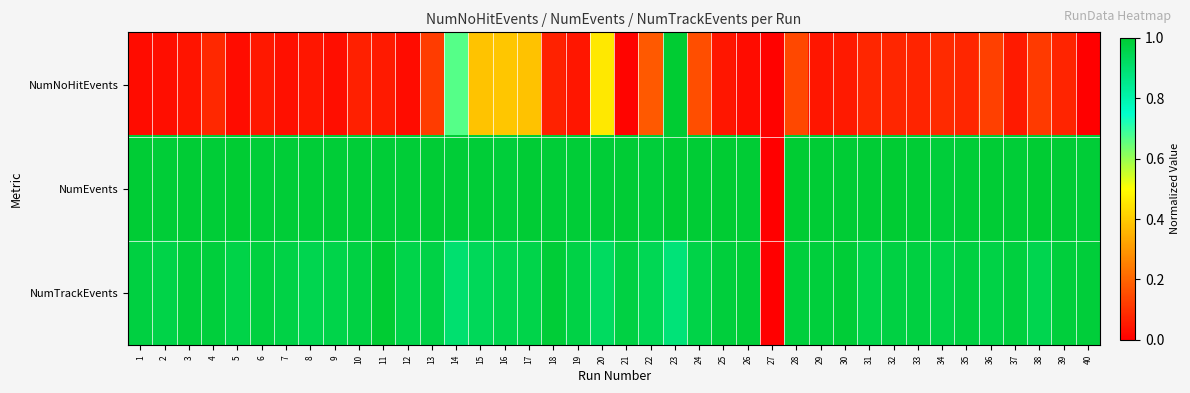

Reading left to right, what are all the values shown in this chart?

NumNoHitEvents: 1=0.0	2=0.0	3=0.0	4=0.1	5=0.0	6=0.0	7=0.0	8=0.0	9=0.0	10=0.1	11=0.1	12=0.0	13=0.1	14=0.7	15=0.4	16=0.4	17=0.4	18=0.1	19=0.0	20=0.5	21=0.0	22=0.2	23=1.0	24=0.2	25=0.0	26=0.0	27=0.0	28=0.1	29=0.0	30=0.1	31=0.1	32=0.1	33=0.1	34=0.1	35=0.1	36=0.1	37=0.1	38=0.1	39=0.1	40=0.0
NumEvents: 1=1.0	2=1.0	3=1.0	4=1.0	5=1.0	6=1.0	7=1.0	8=1.0	9=1.0	10=1.0	11=1.0	12=1.0	13=1.0	14=1.0	15=1.0	16=1.0	17=1.0	18=1.0	19=1.0	20=1.0	21=1.0	22=1.0	23=1.0	24=1.0	25=1.0	26=1.0	27=0.0	28=1.0	29=1.0	30=1.0	31=1.0	32=1.0	33=1.0	34=1.0	35=1.0	36=1.0	37=1.0	38=1.0	39=1.0	40=1.0
NumTrackEvents: 1=1.0	2=1.0	3=1.0	4=1.0	5=1.0	6=1.0	7=1.0	8=1.0	9=1.0	10=1.0	11=1.0	12=1.0	13=1.0	14=0.9	15=0.9	16=1.0	17=1.0	18=1.0	19=1.0	20=0.9	21=1.0	22=0.9	23=0.9	24=1.0	25=1.0	26=1.0	27=0.0	28=1.0	29=1.0	30=1.0	31=1.0	32=1.0	33=1.0	34=1.0	35=1.0	36=1.0	37=1.0	38=1.0	39=1.0	40=1.0